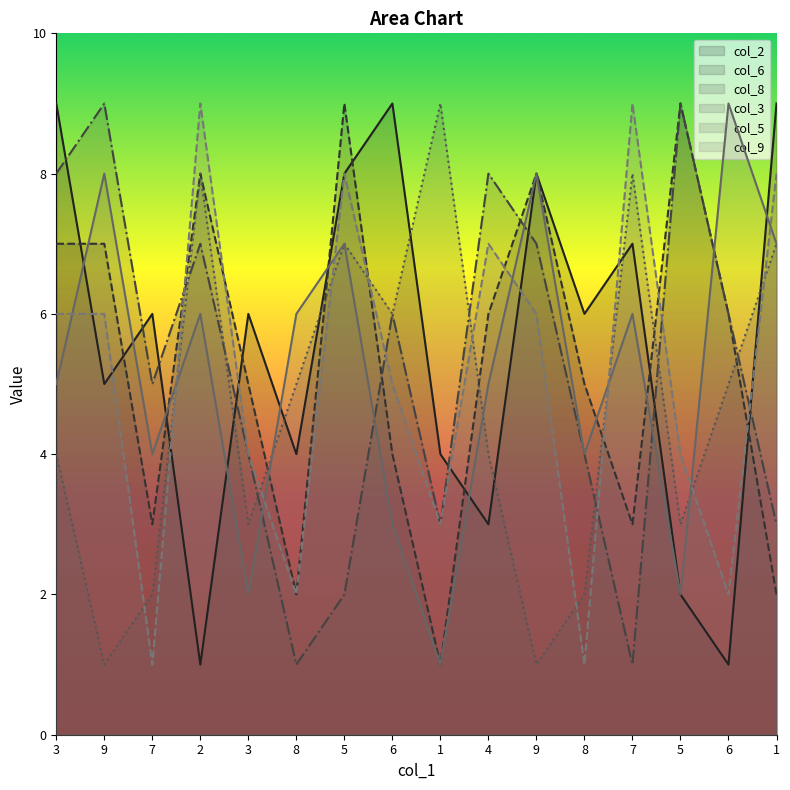

At 5, list the series in order from smallest to largest.

col_8, col_3, col_5, col_2, col_9, col_6